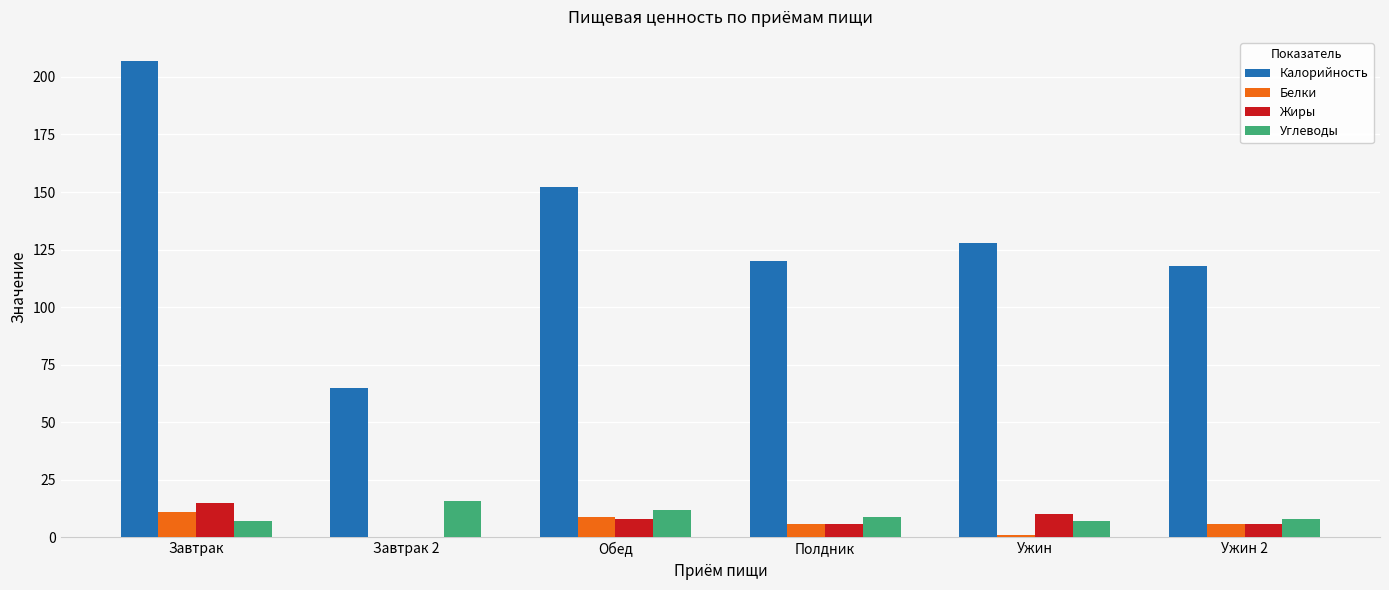

Which series has the largest total across all categories?

Калорийность